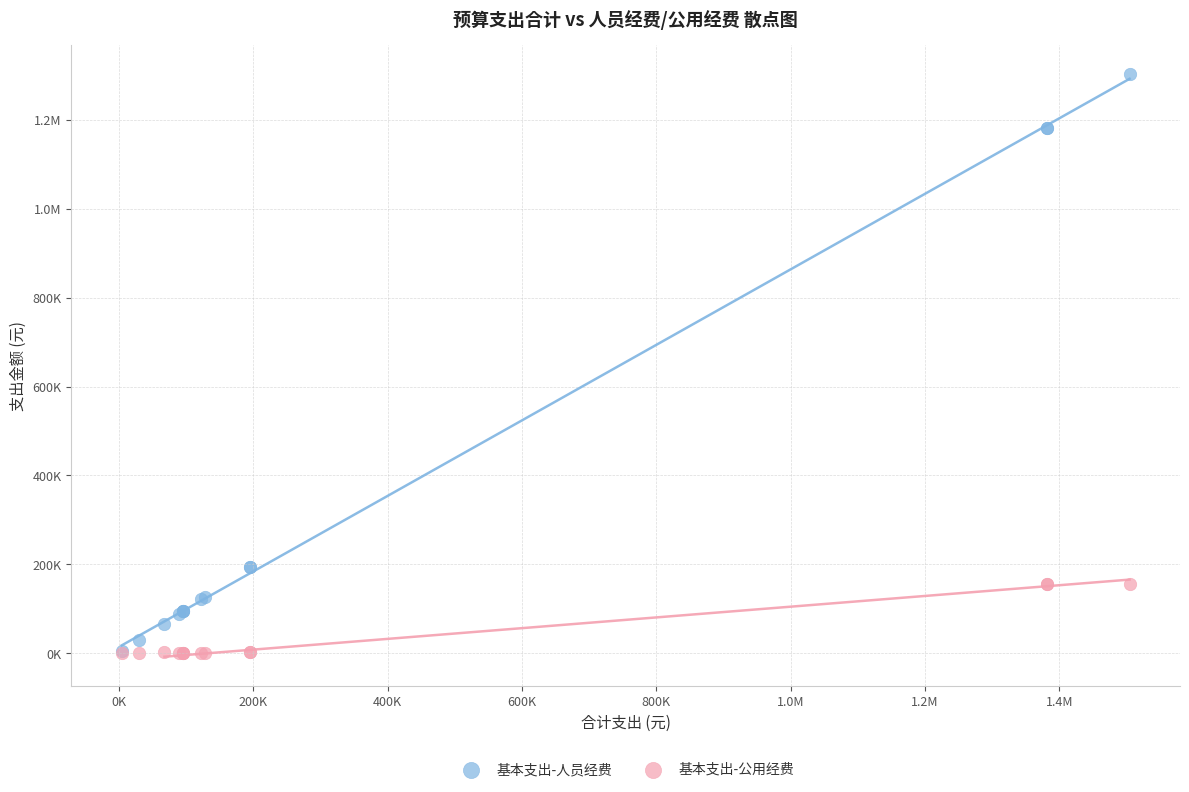

What are all the series names shown in the legend?

基本支出-人员经费, 基本支出-公用经费